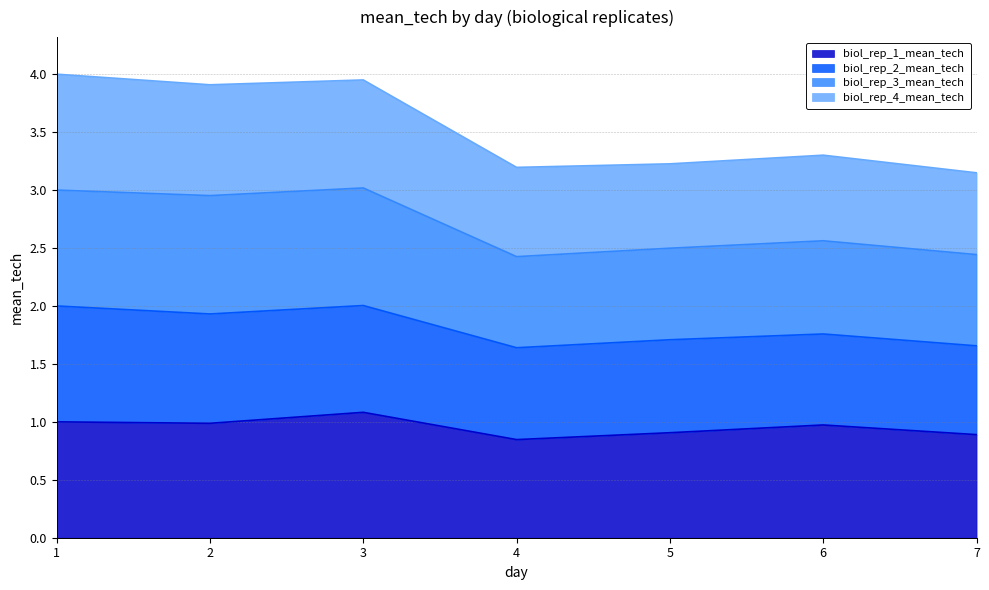

Is it true that biol_rep_1_mean_tech equals 1.0 at 2?

True